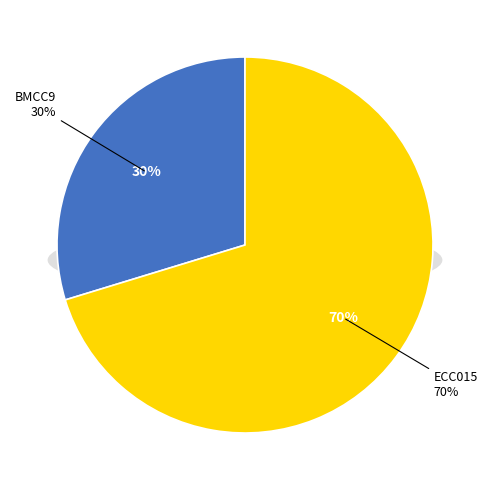

To the nearest percent, what is the average slice percentage?

50%